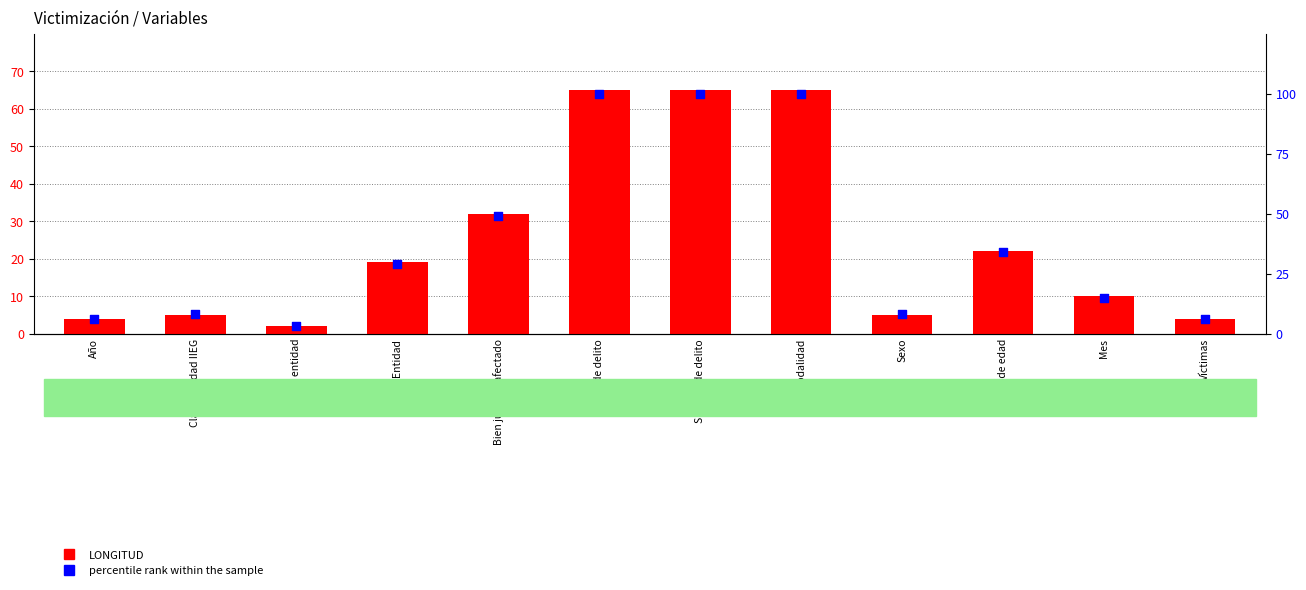

Which series has the largest total across all categories?

percentile rank within the sample